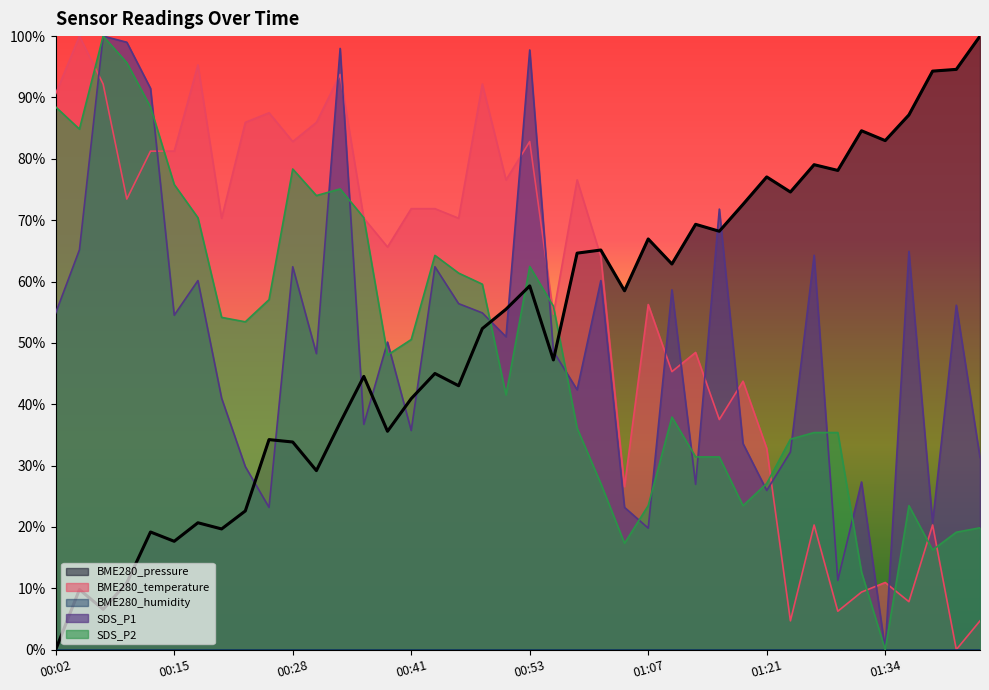

How many intersections are there between SDS_P2 and BME280_temperature?

11